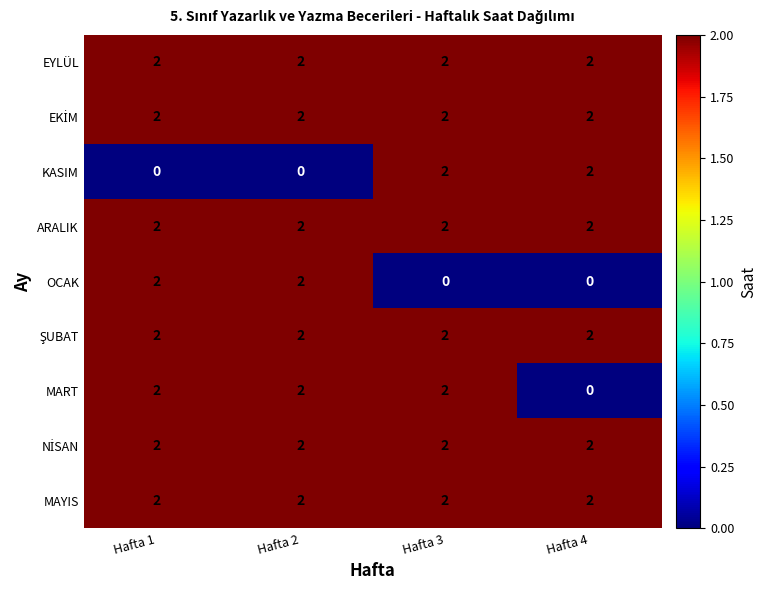

What is the sum of the ARALIK values at Hafta 1 and Hafta 2?

4